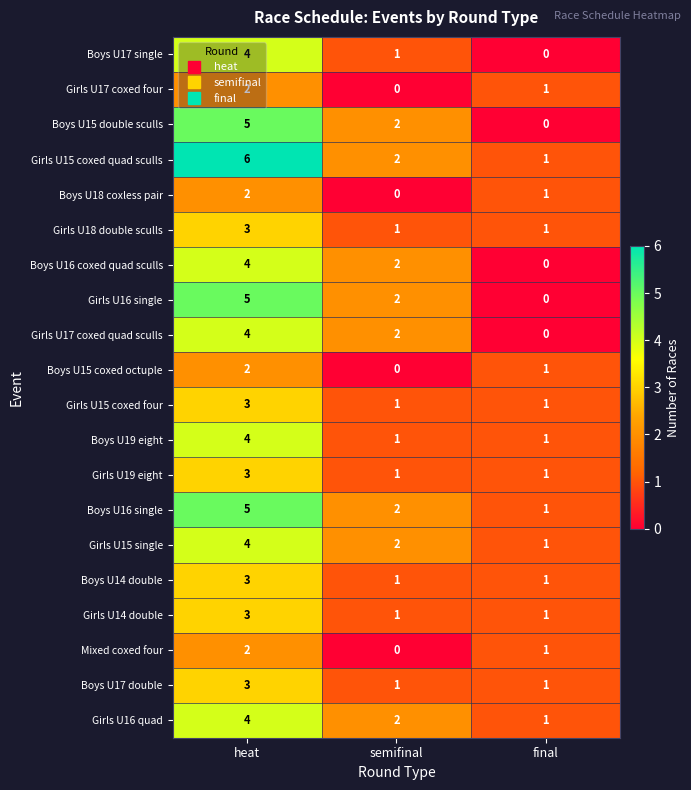

What is the total value across all series at heat?

71